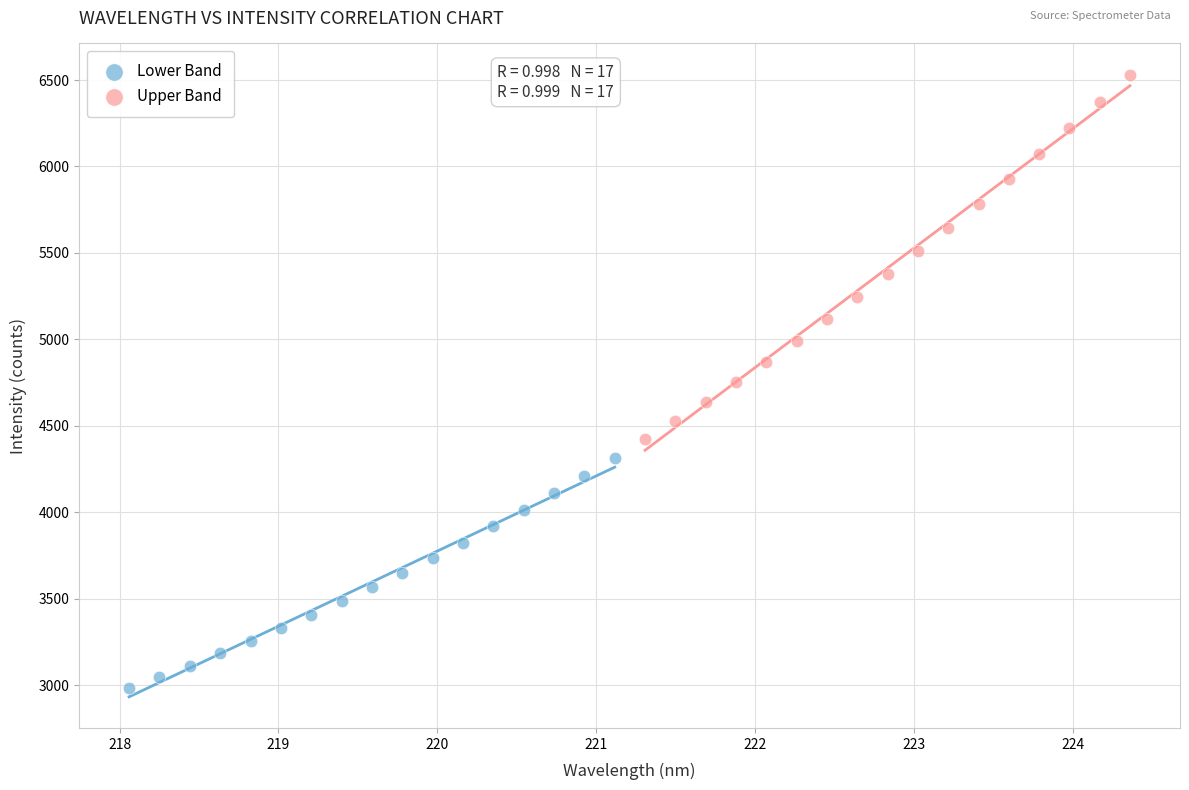

What are all the series names shown in the legend?

Lower Band, Upper Band